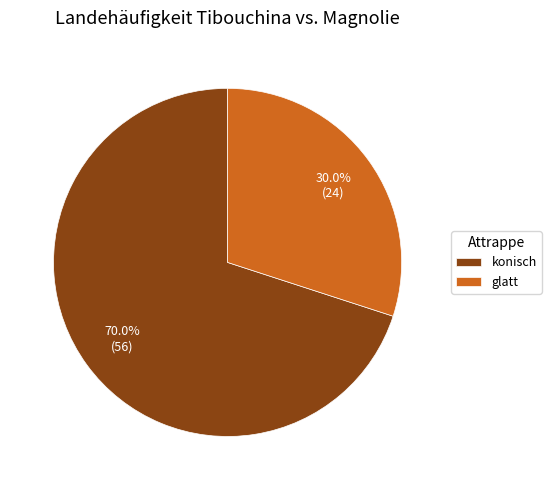

How many slices are in this pie chart?

2